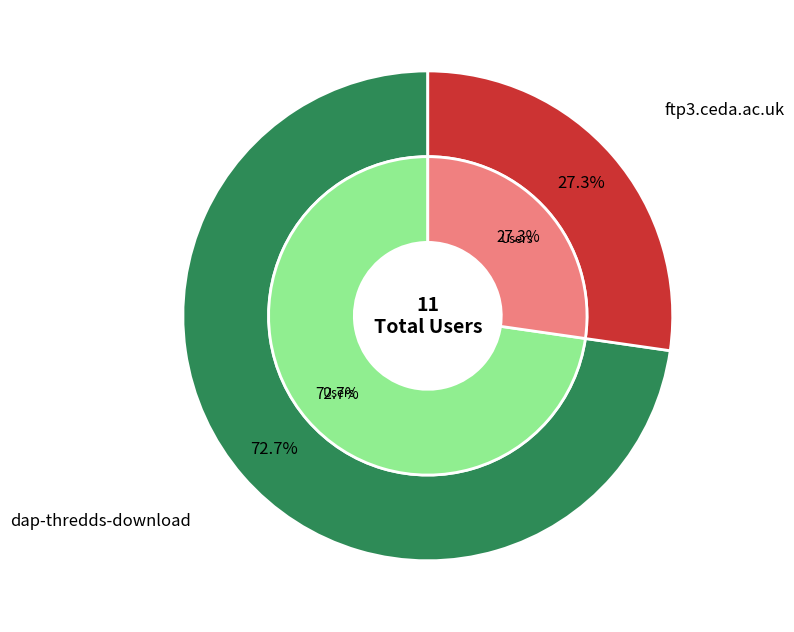

To the nearest percent, what percentage of the pie is dap-thredds-download?

73%